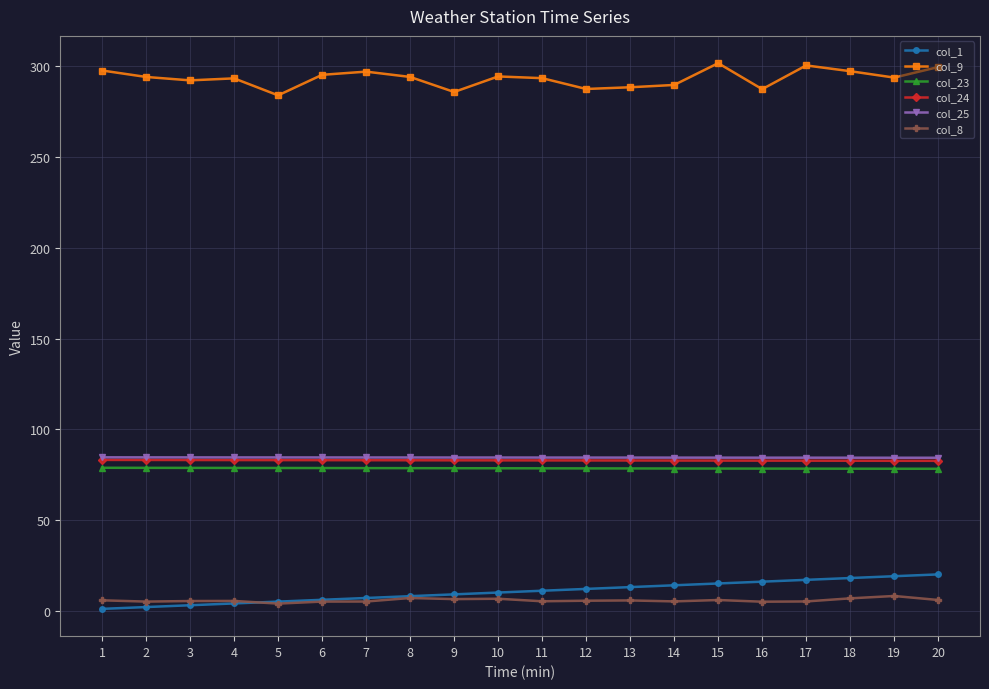

The value of col_23 at 7 is 24.6. True or false?

False